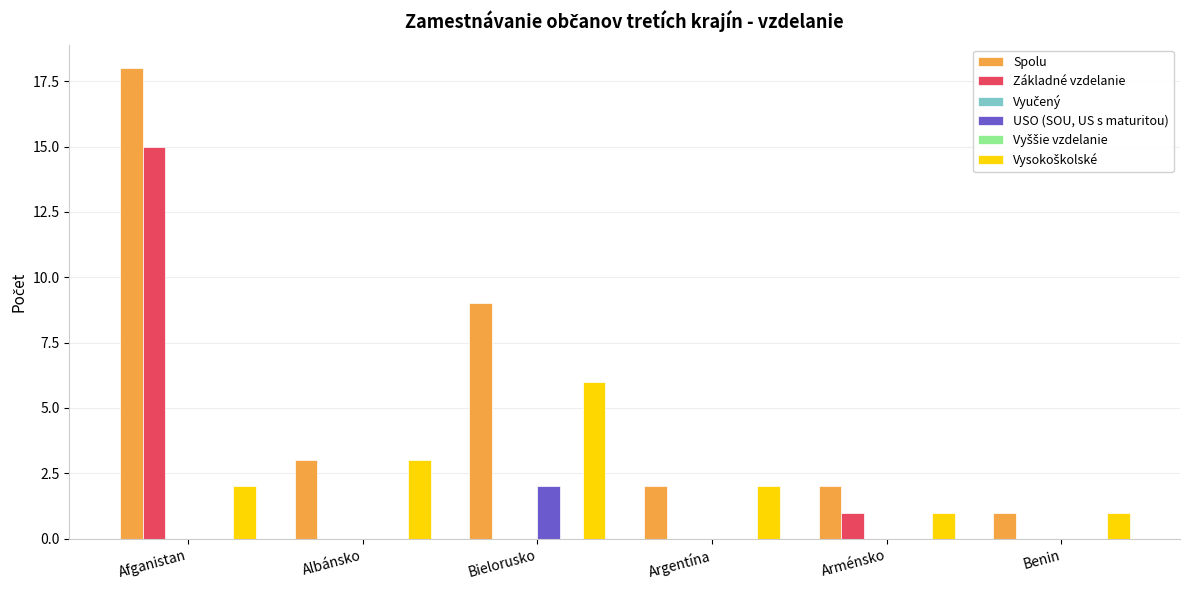

At which category does the chart reach its peak across all series?

Afganistan